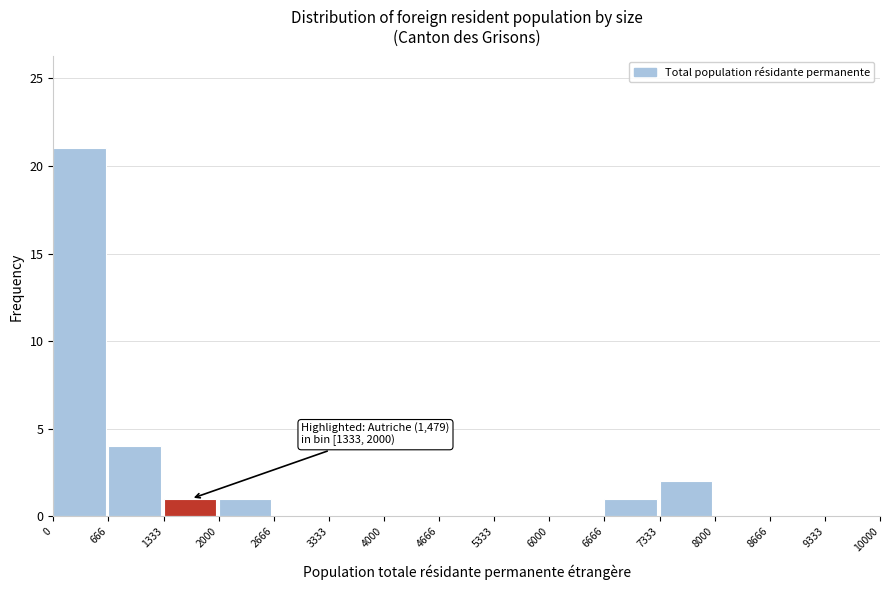

Over which range of the x-axis is the bar tallest?

0 to 666